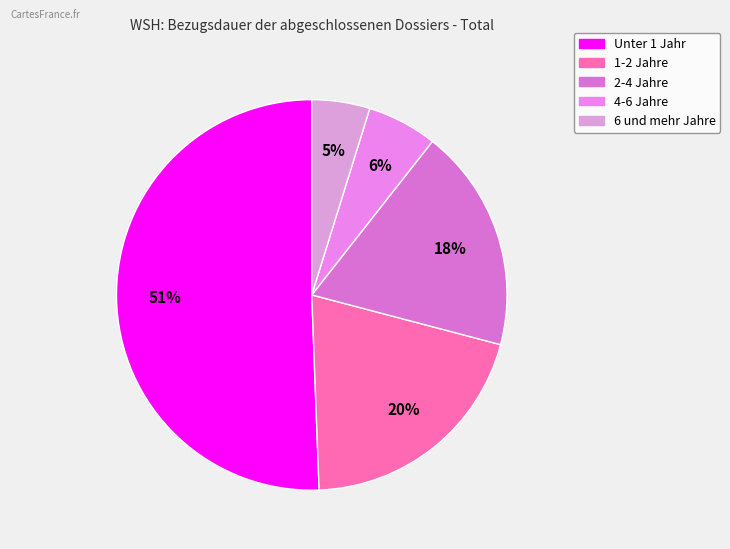

What is the largest slice in the pie chart?

Unter 1 Jahr